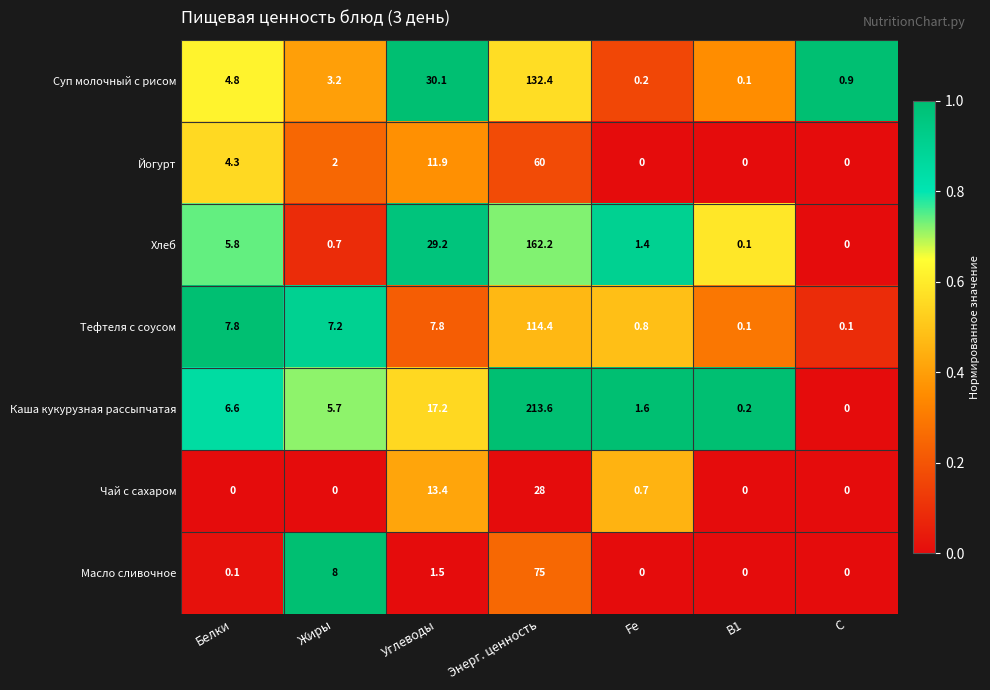

Rank the series at Жиры from lowest to highest value.

Чай с сахаром, Хлеб, Йогурт, Суп молочный с рисом, Каша кукурузная рассыпчатая, Тефтеля с соусом, Масло сливочное